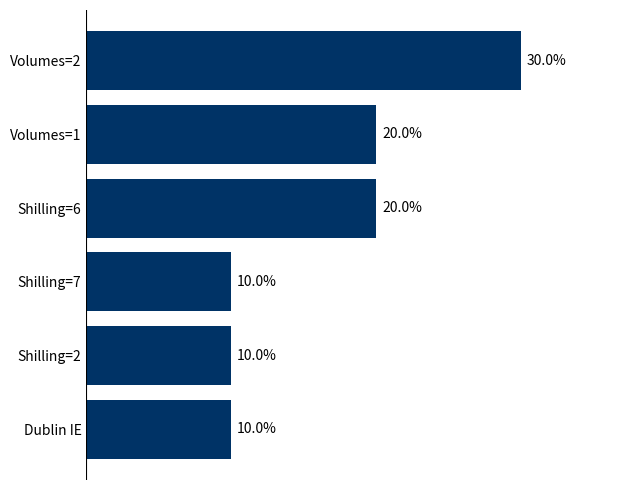

What is the label of the 2nd bar from the bottom?

Shilling=2